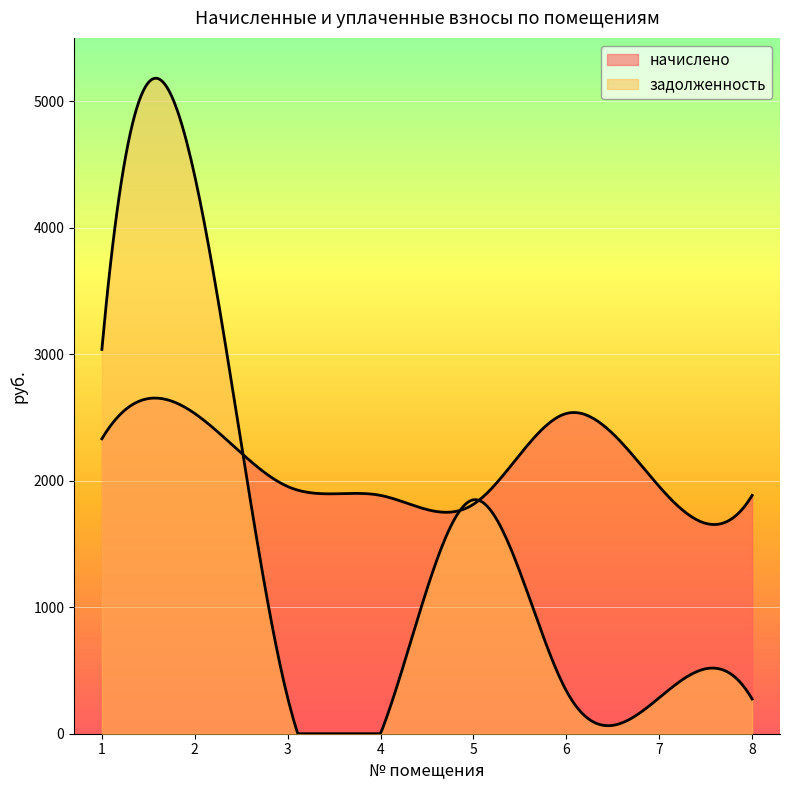

Between 1 and 6, which series saw the biggest shift?

задолженность